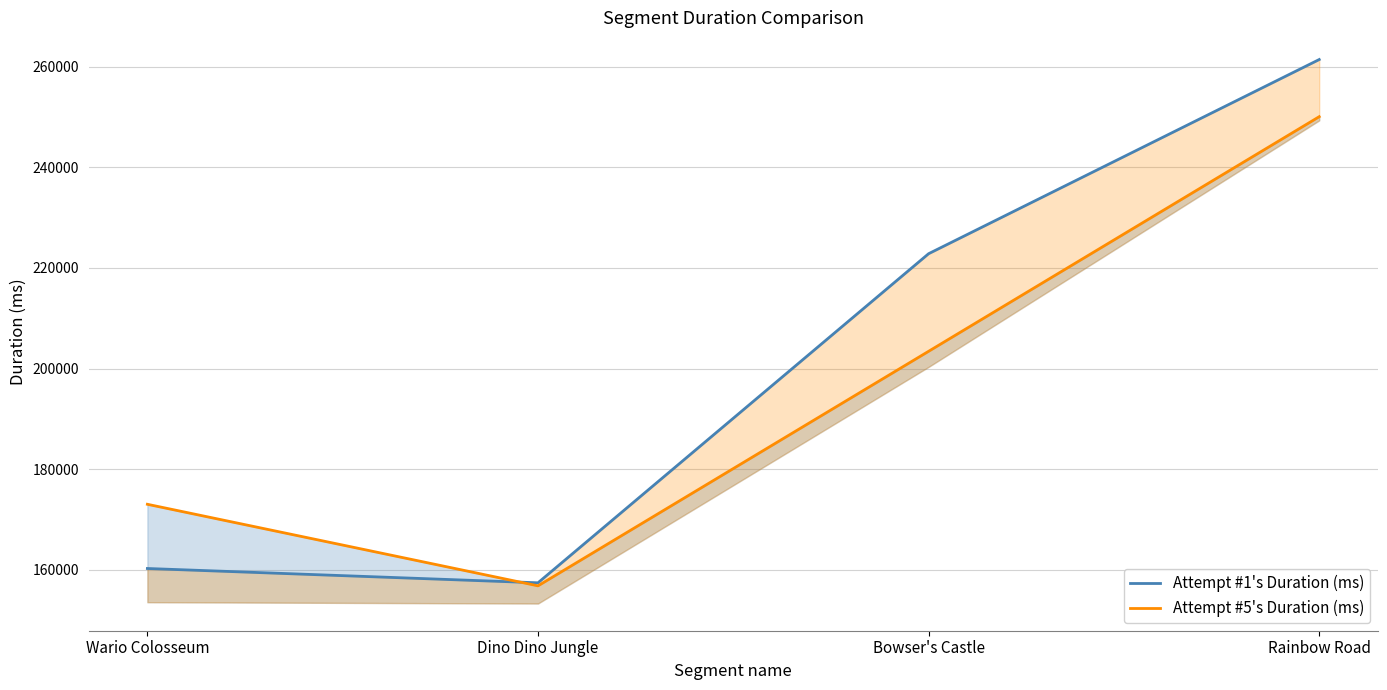

How many lines are shown in the chart?

2